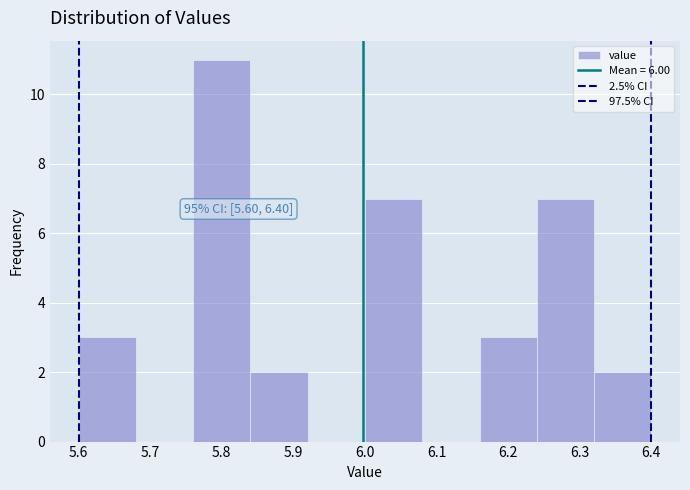

Over which range of the x-axis is the bar tallest?

5.76 to 5.84